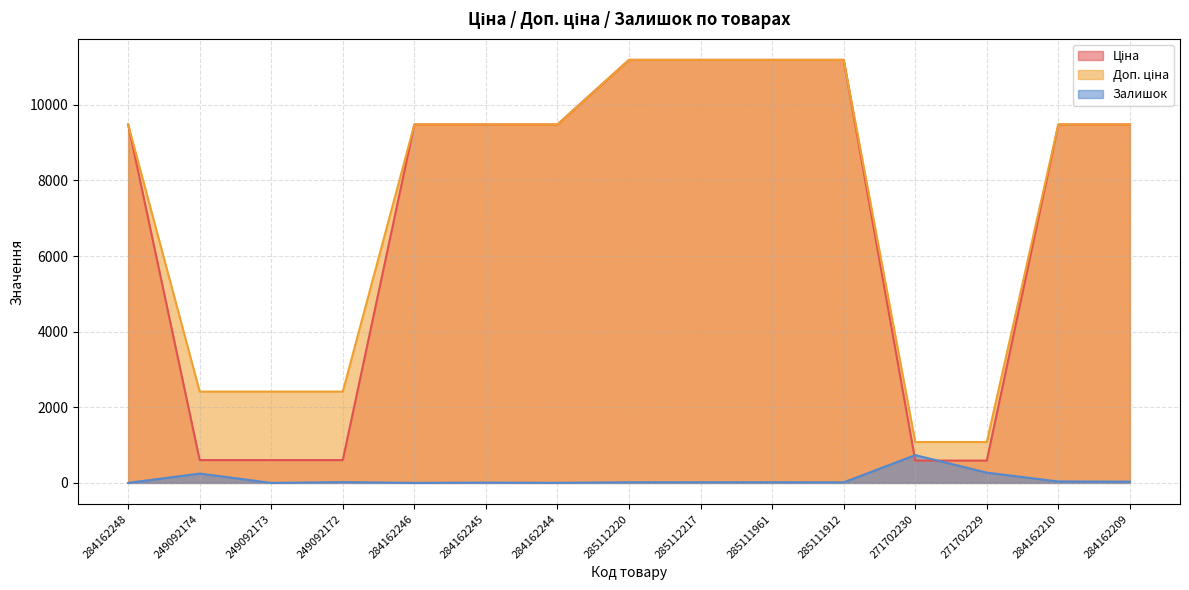

Which series has the largest total across all categories?

Доп. ціна